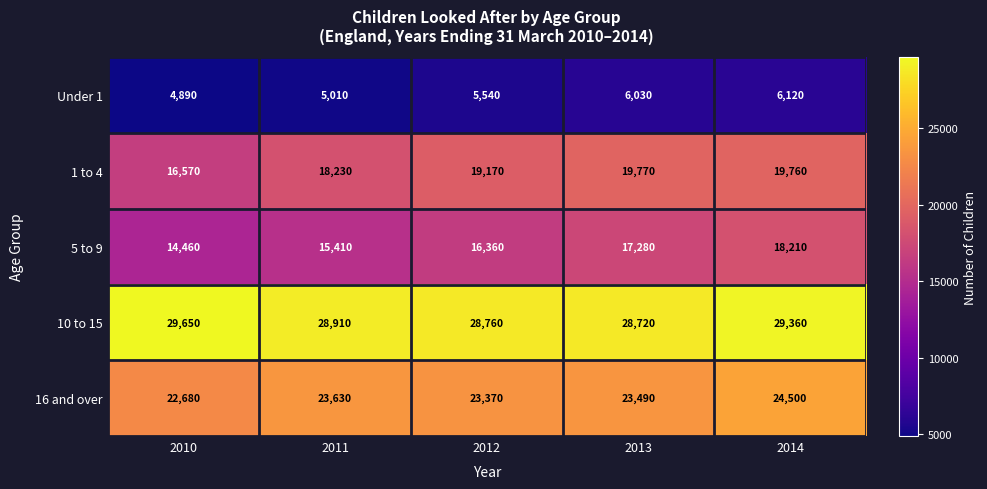

Which series has the largest total across all categories?

10 to 15